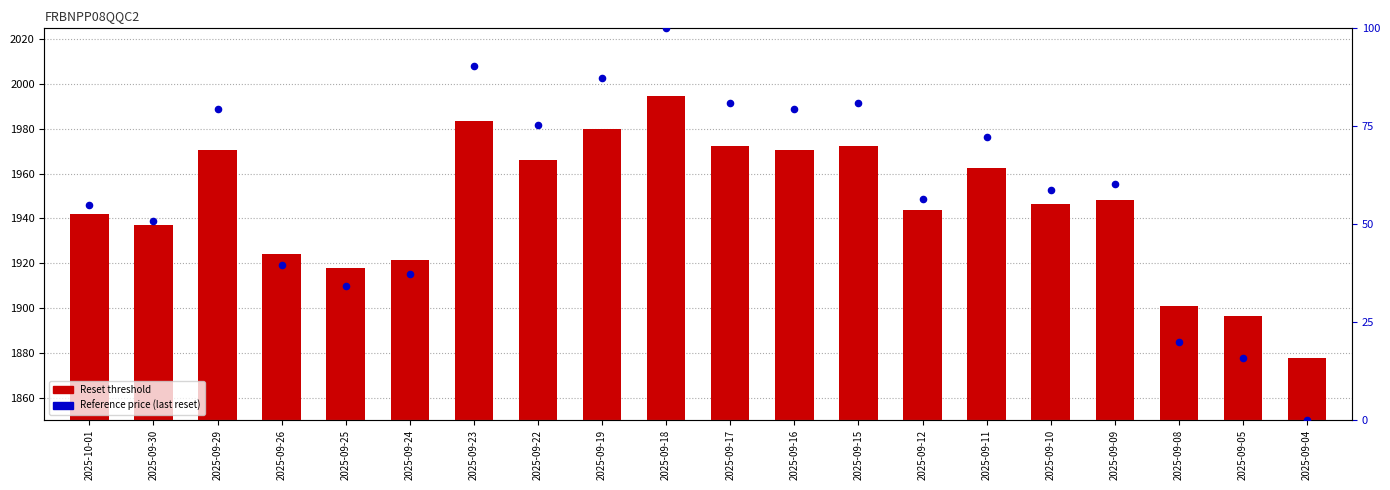

At which category is the sum across all series the highest?

2025-09-18